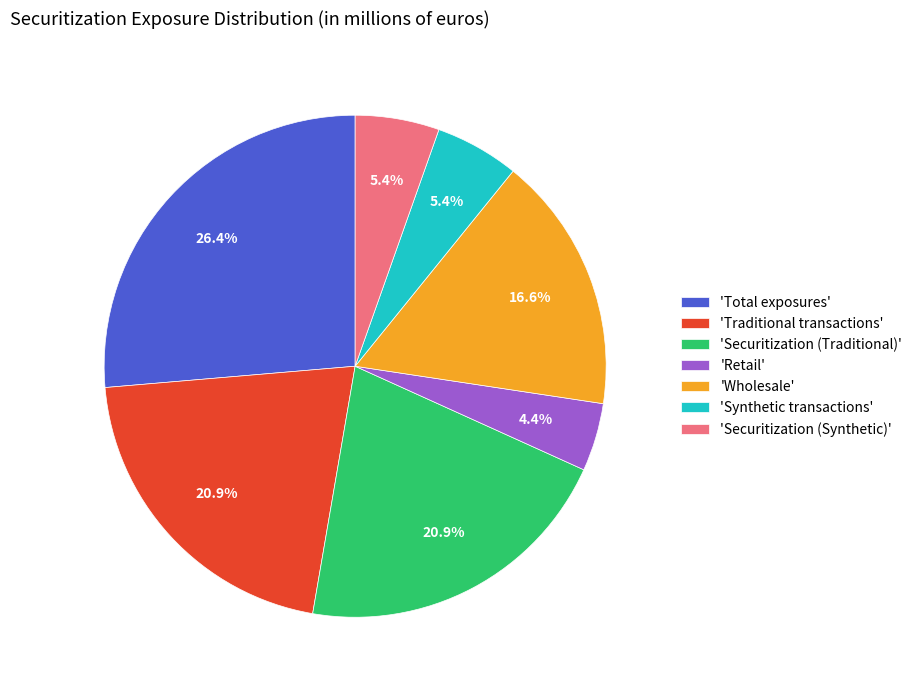

Does 'Traditional transactions' account for over 50% of the chart?

No